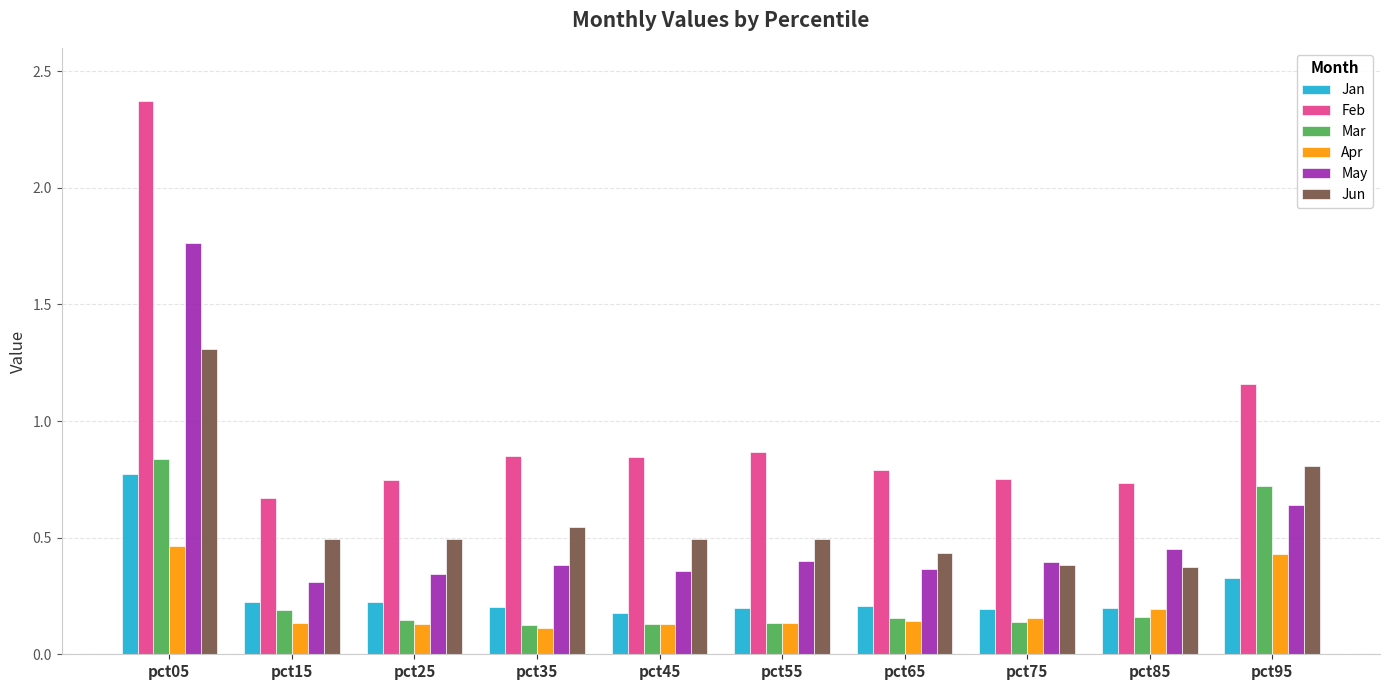

What is the difference between the maximum and minimum values in the Feb series?

1.7